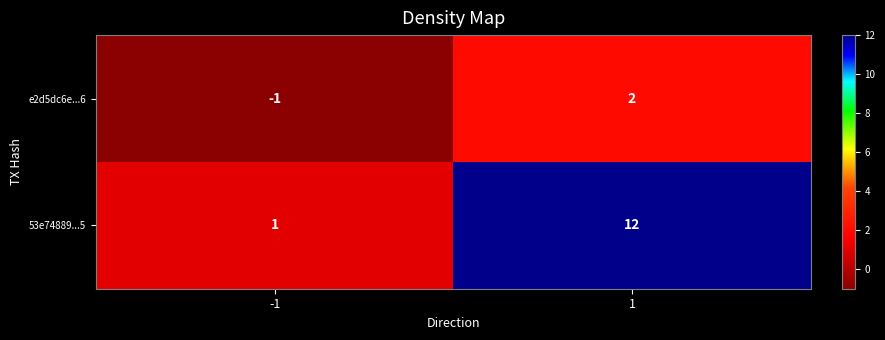

Rank the series at 1 from highest to lowest value.

53e74889...5, e2d5dc6e...6